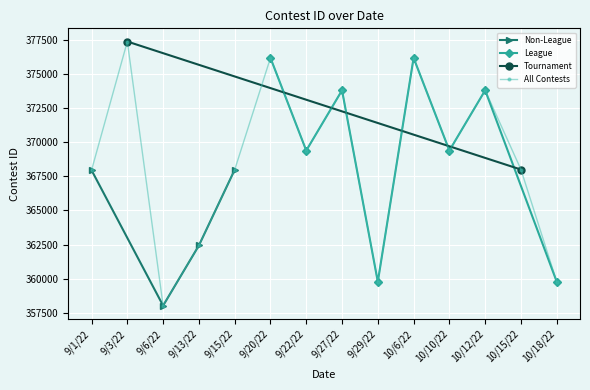

Reading left to right, extract all data points from this chart.

367940	377358	358026	362430	367969	376160	369377	373788	359772	376161	369379	373789	367987	359776